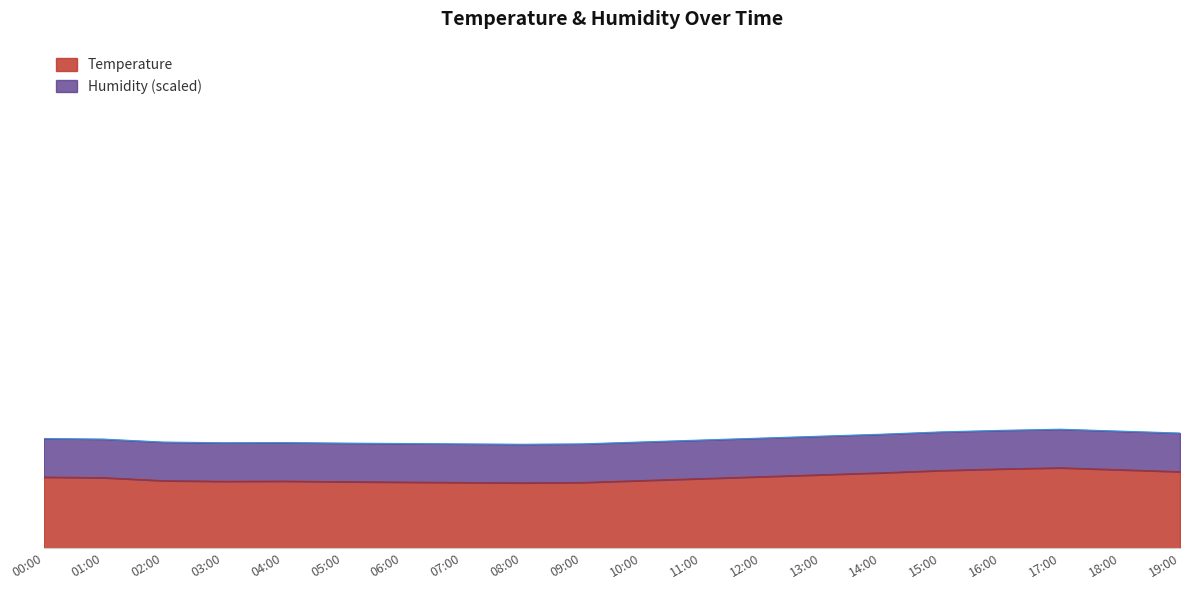

What is the label of the 10th point from the left?

09:00